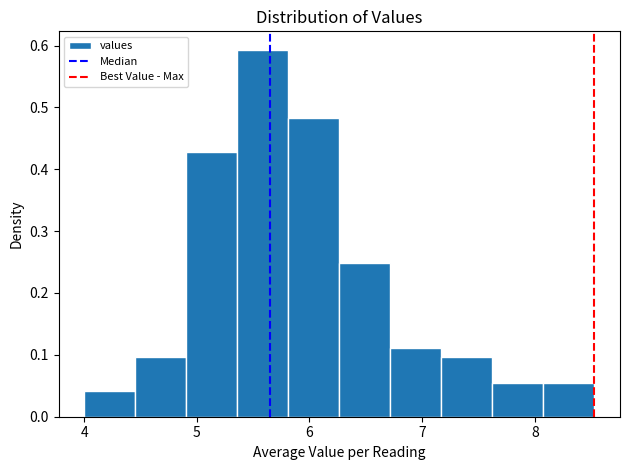

Reading left to right, list every bar in this chart as the range it spans on the x-axis followed by its height. Neither the bar edges nor the heights are printed on the chart, so give them approximately, as read against the axes.

4.0 to 4.5: 0.04
4.5 to 4.9: 0.10
4.9 to 5.4: 0.43
5.4 to 5.8: 0.59
5.8 to 6.3: 0.48
6.3 to 6.7: 0.25
6.7 to 7.2: 0.11
7.2 to 7.6: 0.10
7.6 to 8.1: 0.06
8.1 to 8.5: 0.06